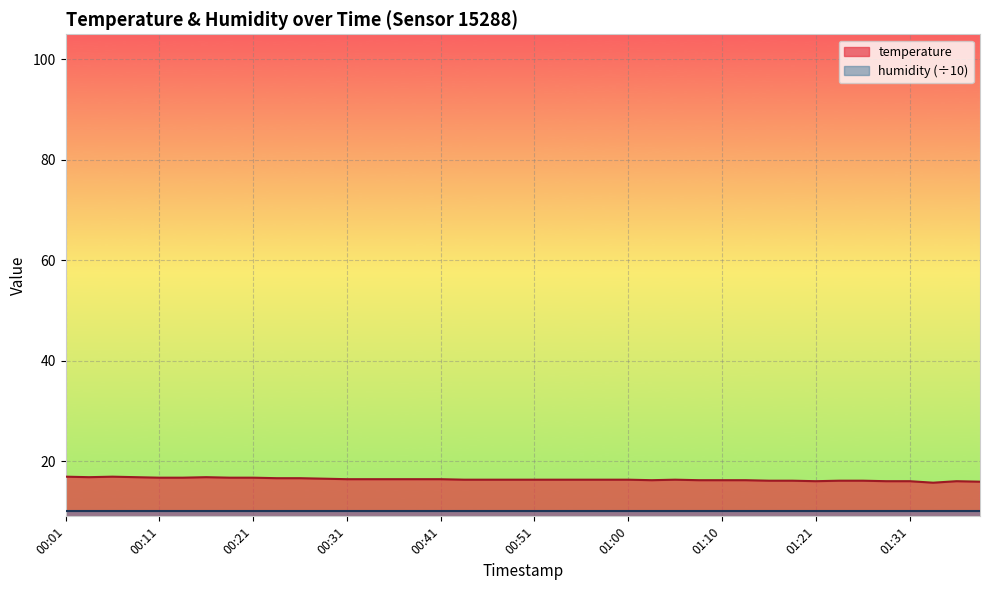

How many lines are shown in the chart?

2